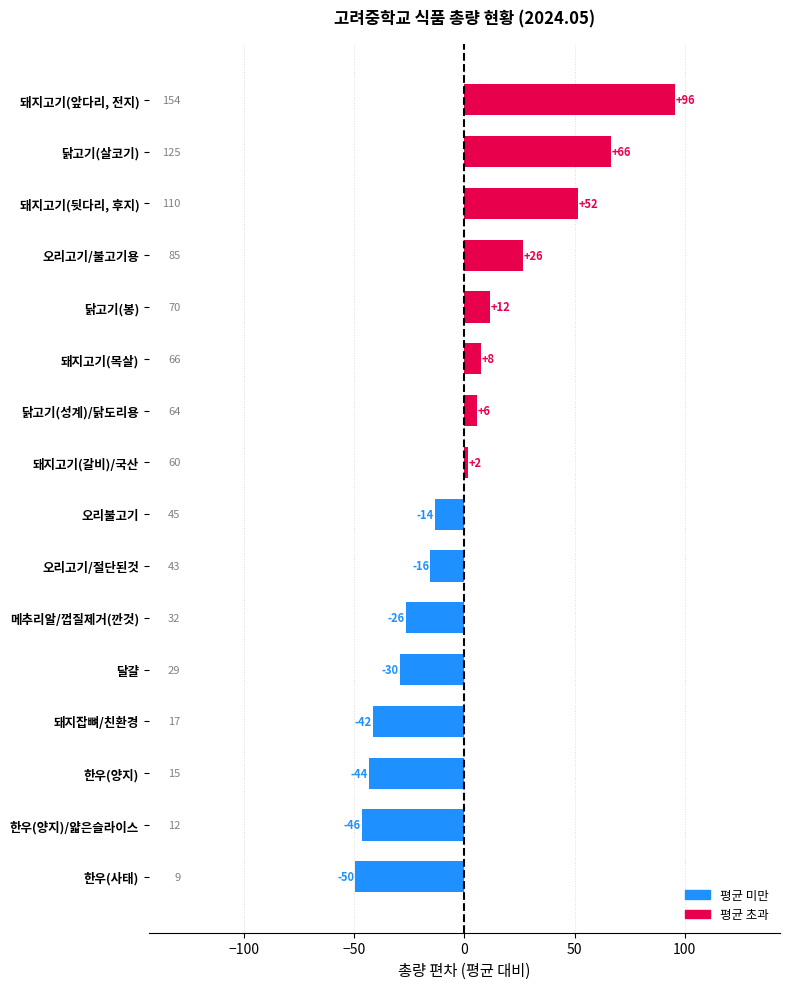

How many bars are there in total?

16